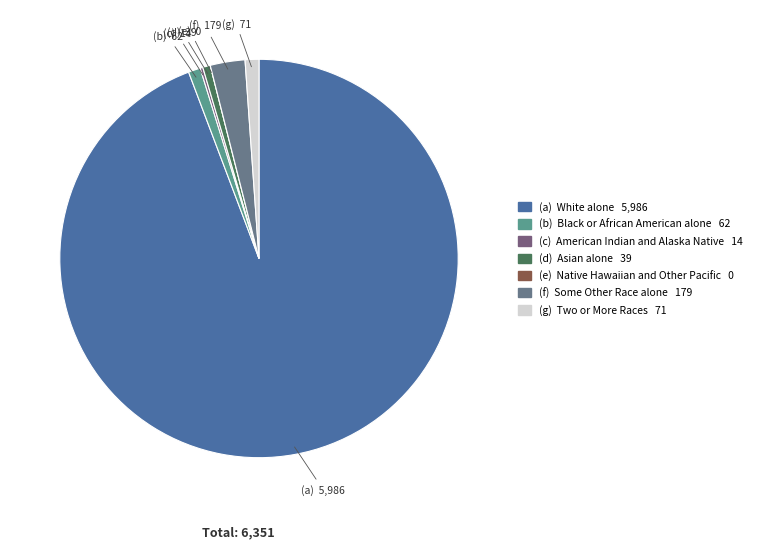

Count the number of slices in the pie.

7